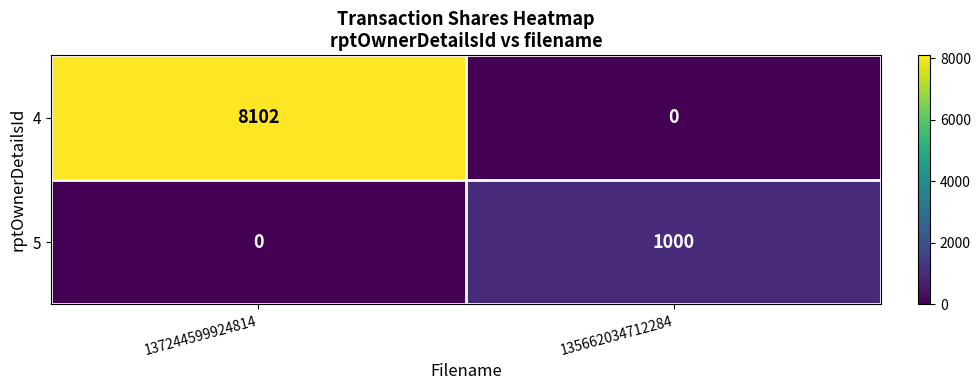

Which series has the largest total across all categories?

4